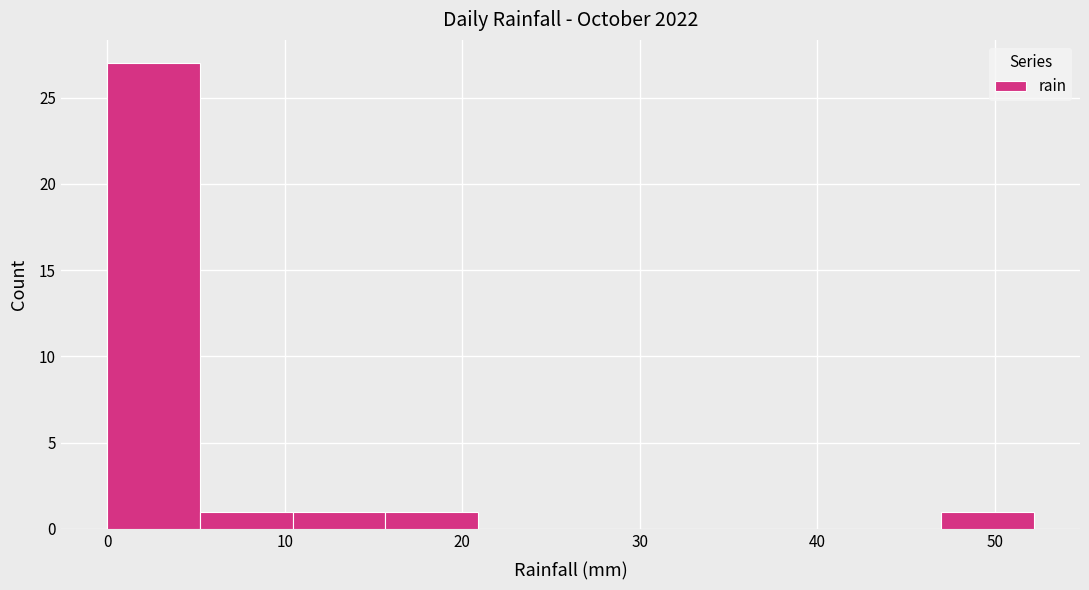

Which range on the x-axis has the tallest bar?

0 to 5